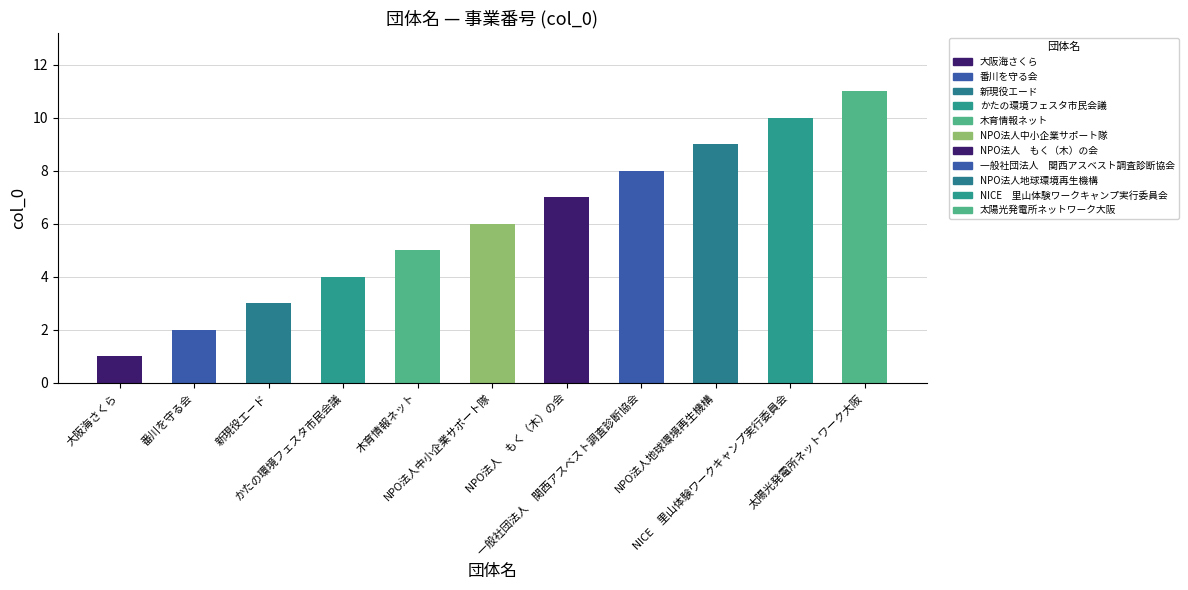

What value does the data have at 新現役エード?

3